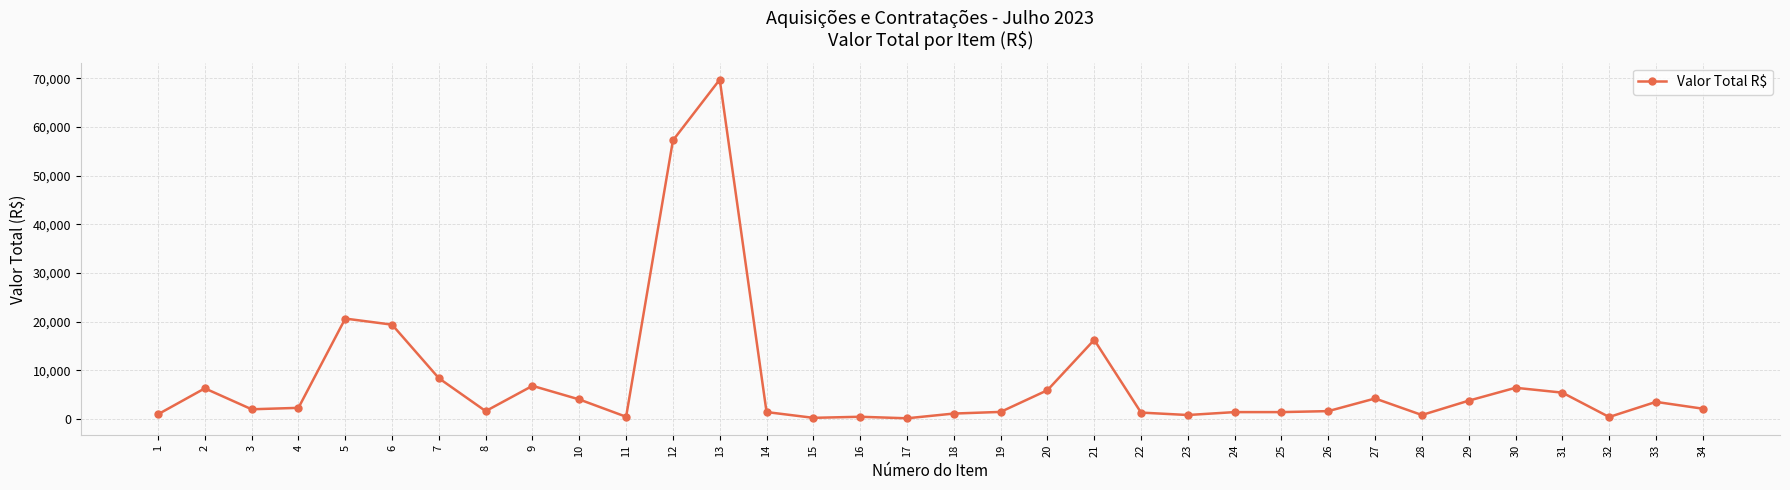

Is it true that the value at 7 is 5501.0?

False